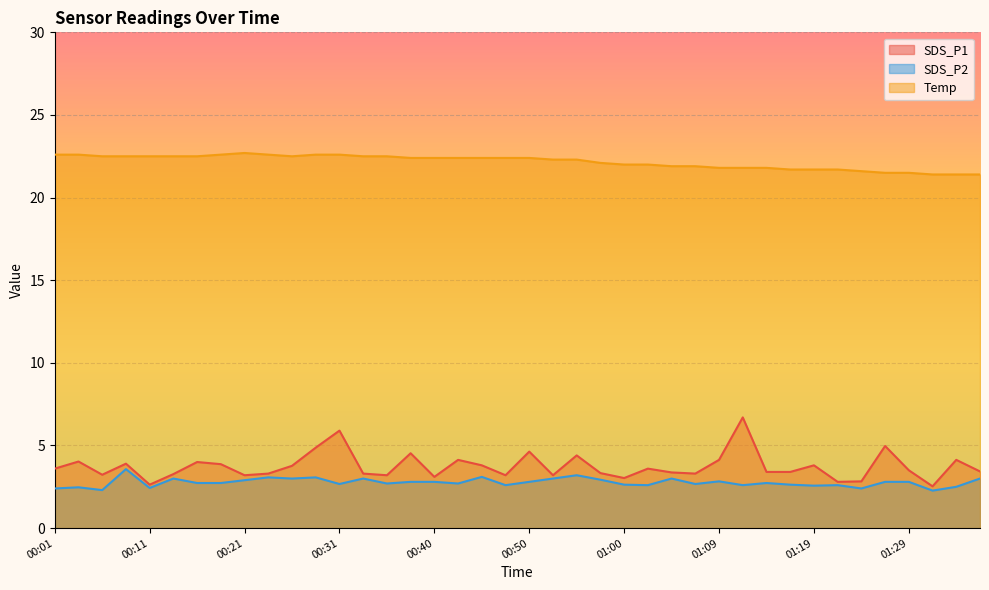

What is the label of the 40th point from the right?

00:01